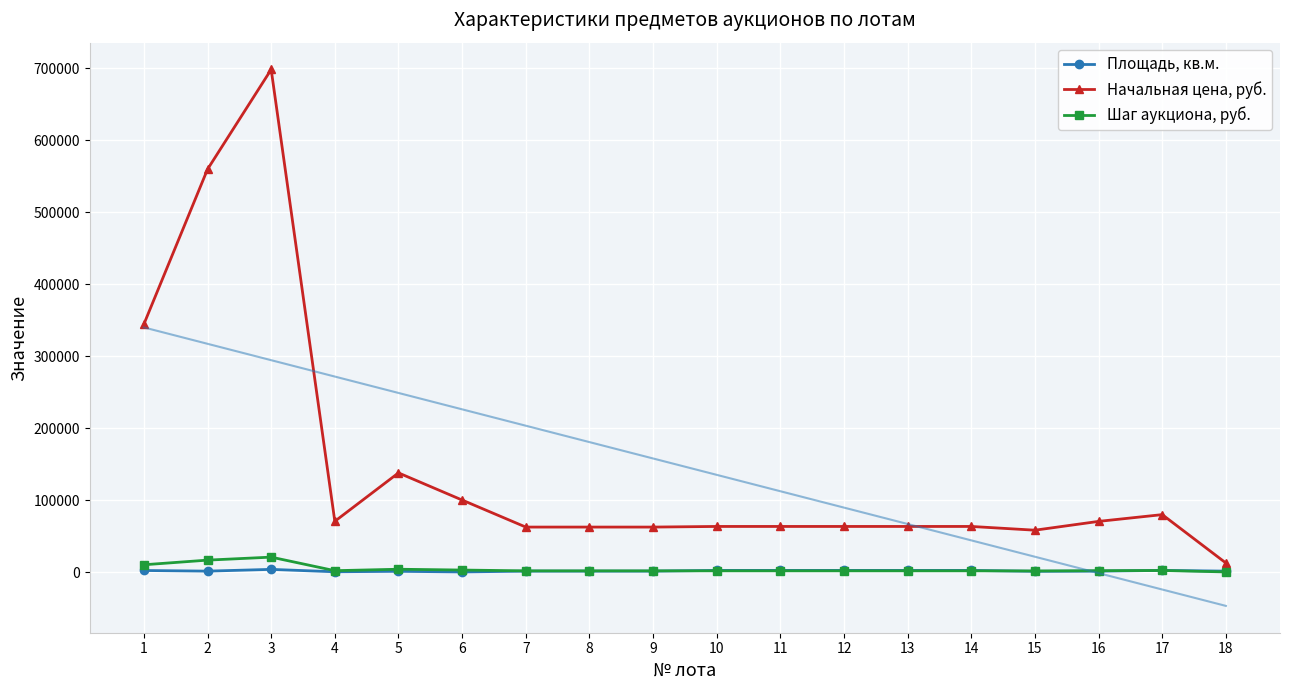

At 15, list the series in order from smallest to largest.

Площадь, кв.м., Шаг аукциона, руб., Начальная цена, руб.